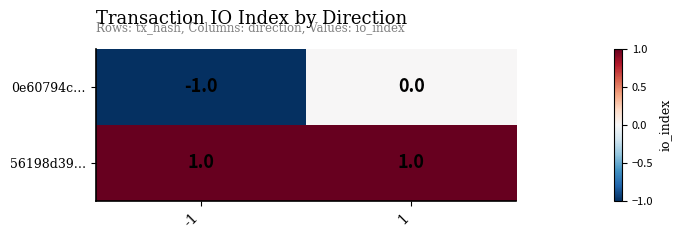

Is the value of 56198d39… at 1 greater than the value of 0e60794c… at 1?

Yes